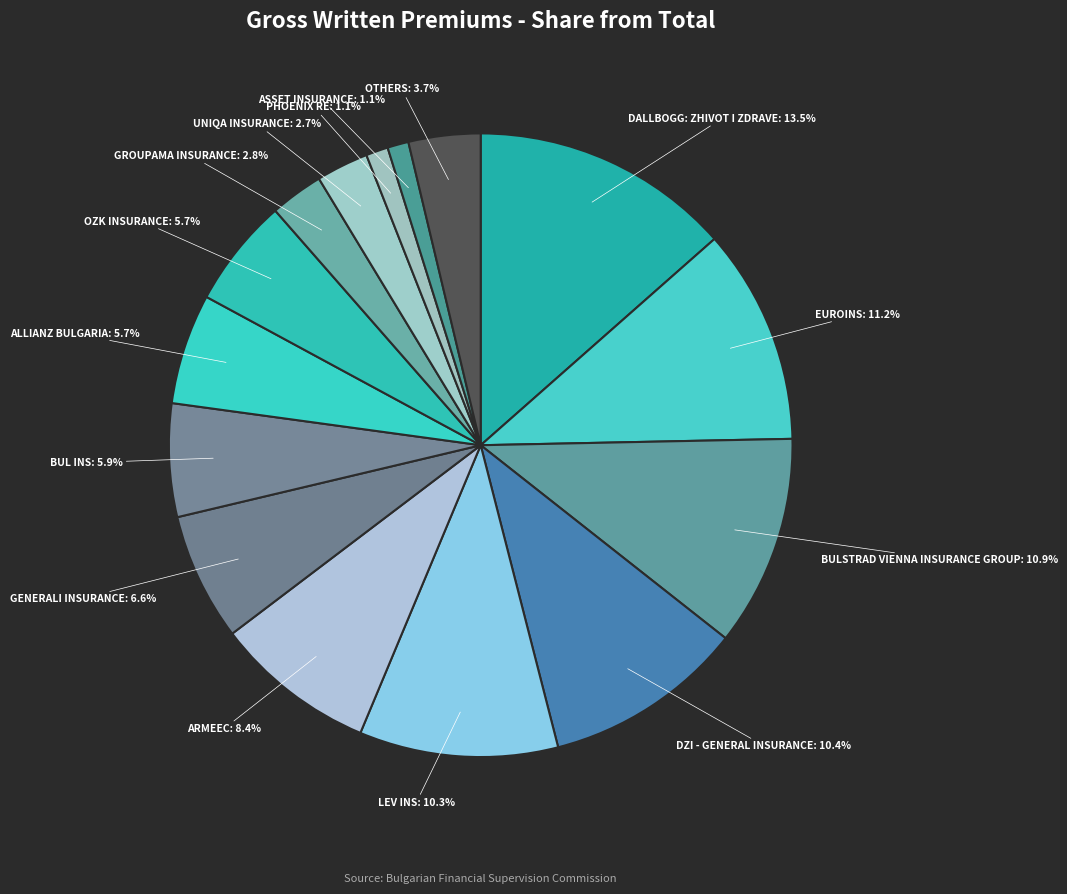

What is the largest slice in the pie chart?

DALLBOGG: ZHIVOT I ZDRAVE: 13.5%